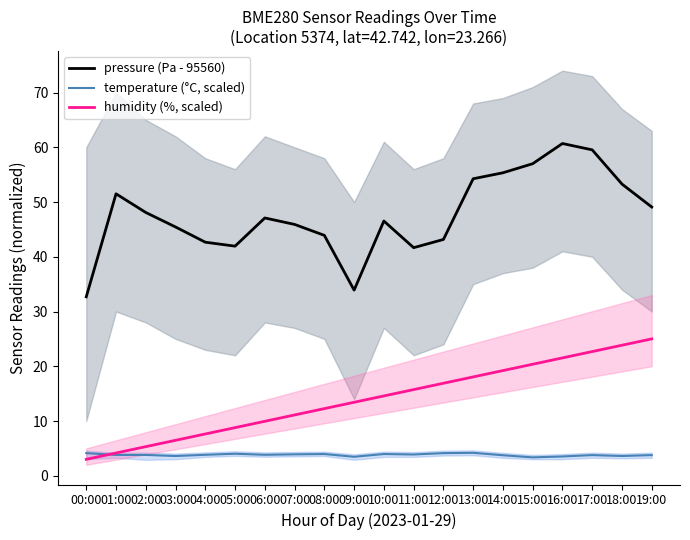

What is the difference between the temperature (°C, scaled) values at 03:00 and 07:00?

0.3